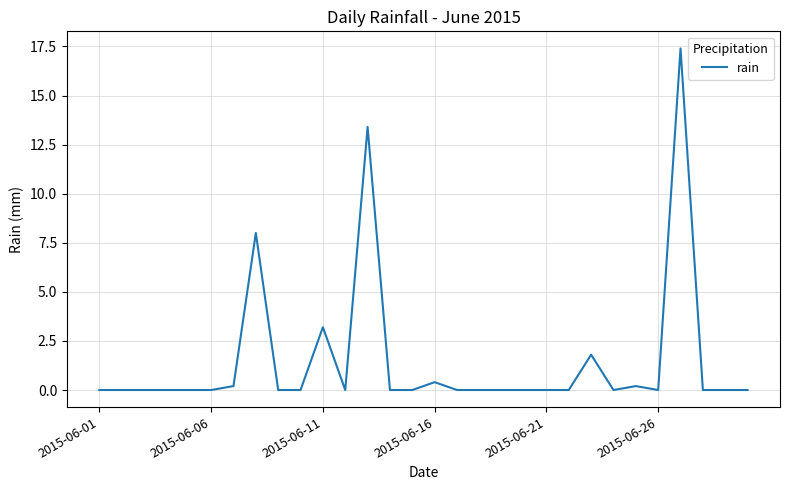

How many lines are shown in the chart?

1